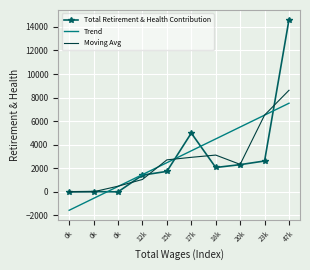

At which label is Moving Avg closest to 4315?

18k